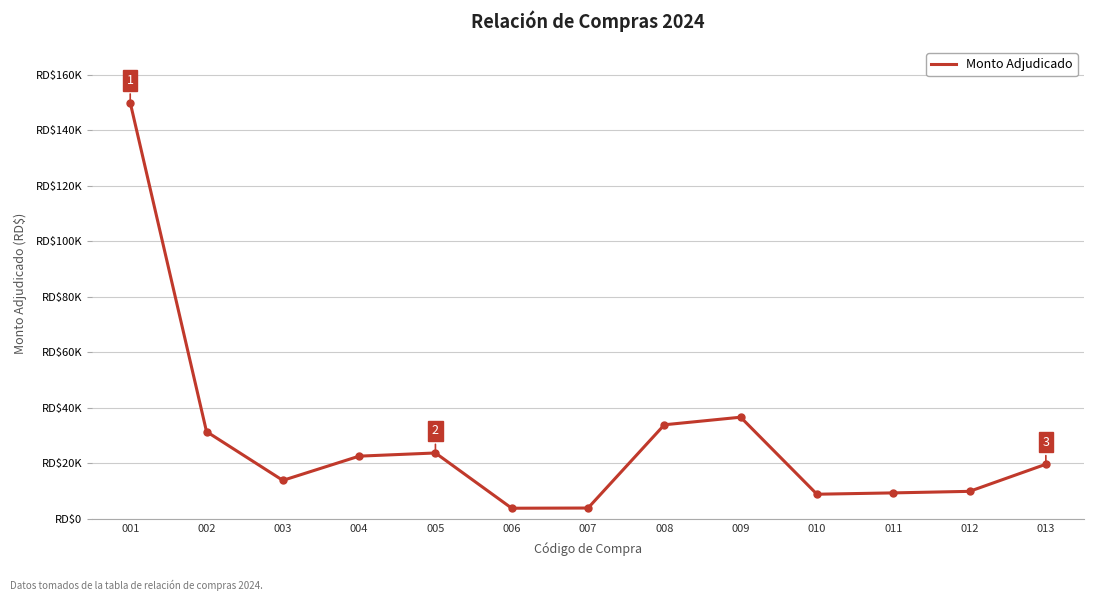

Does the chart display data point markers on the line(s)?

No